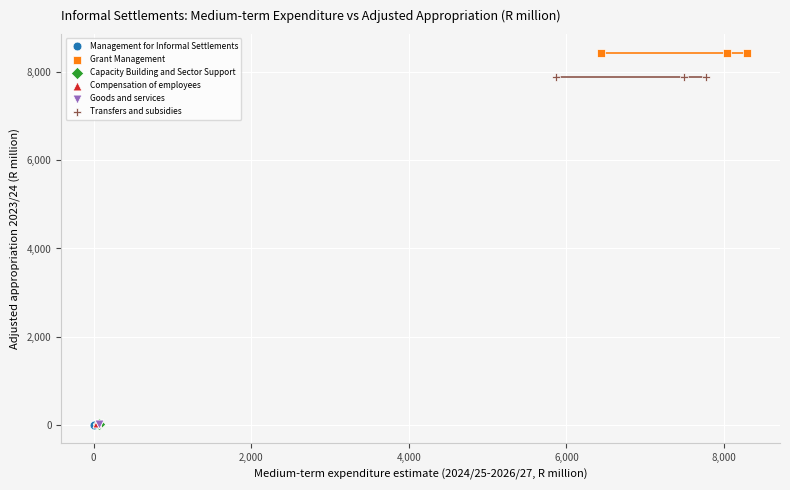

Which series contains the highest Y value?

Grant Management